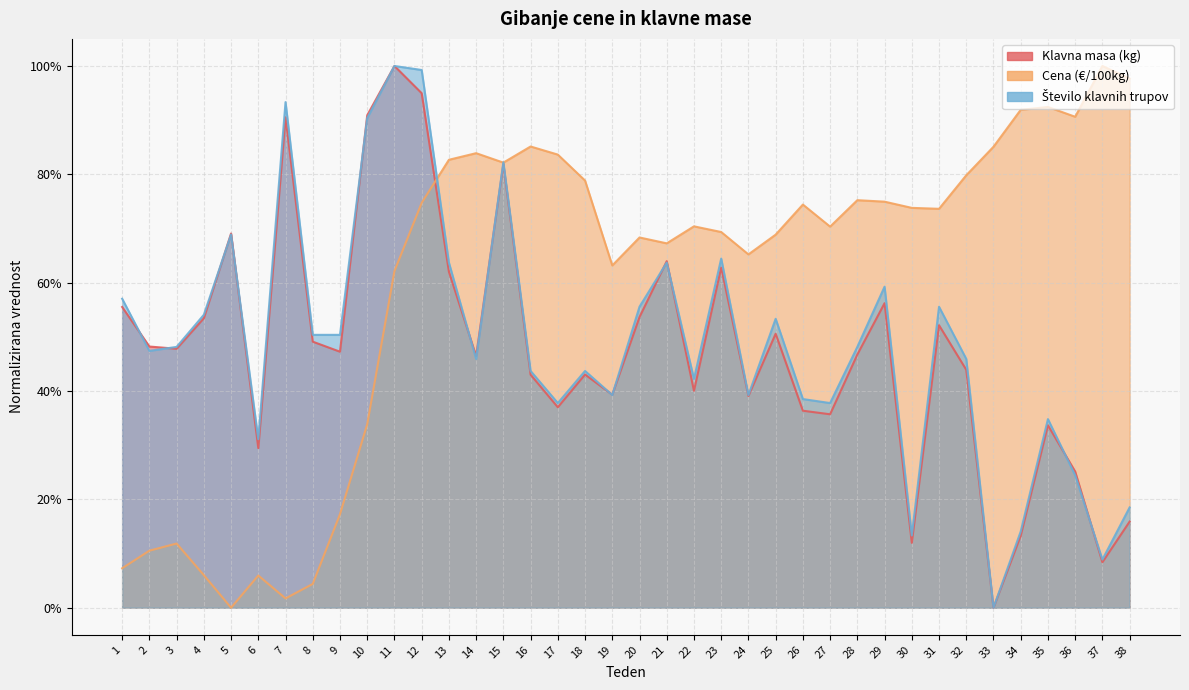

What is the value of the Klavna masa (kg) point at the 13th from the left?

0.6